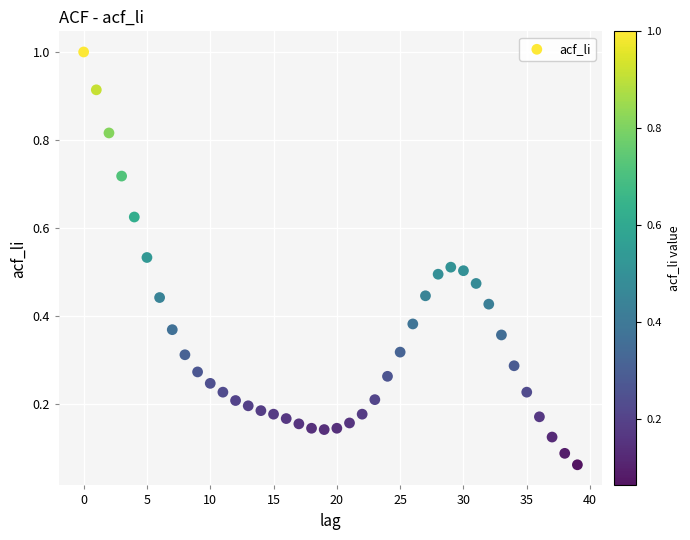

How many points are shown in the scatter plot?

40